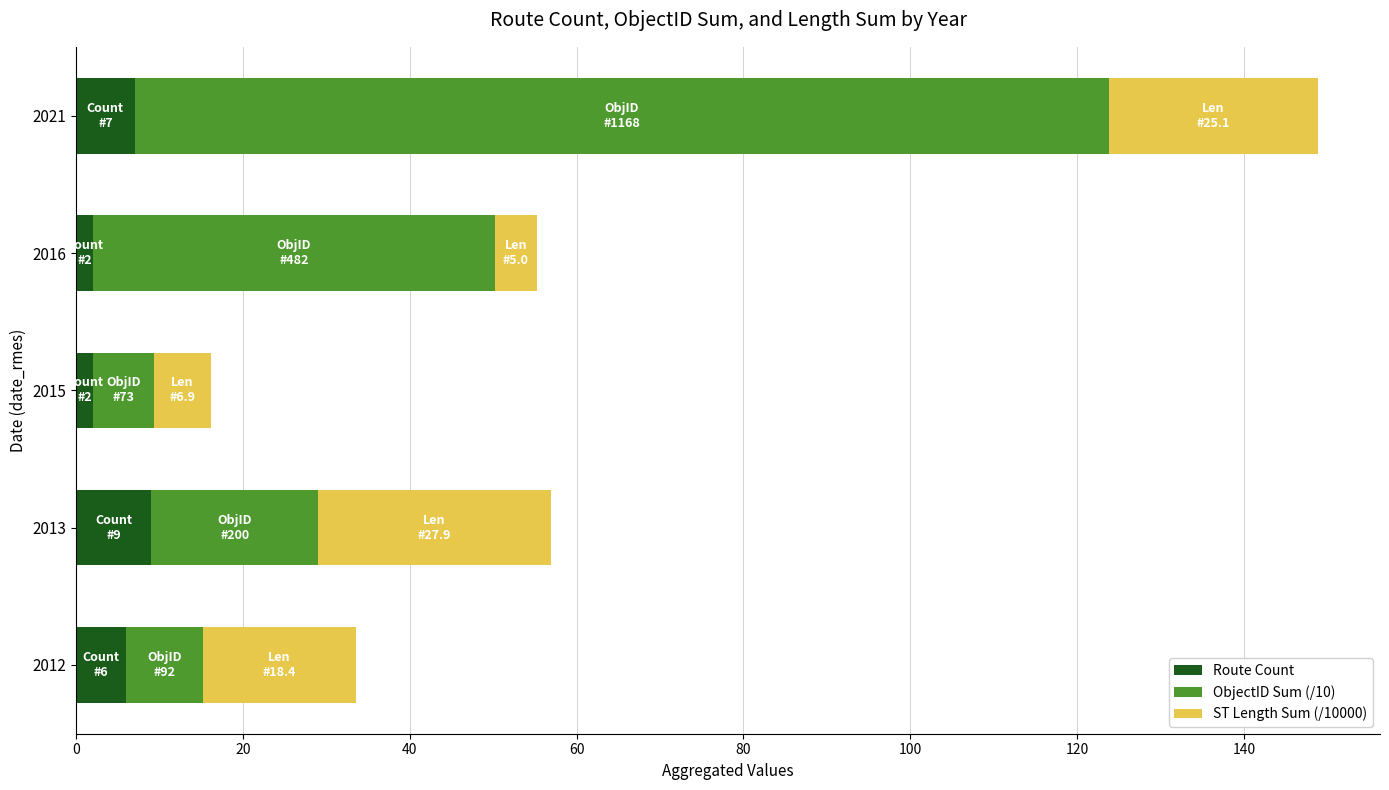

How many distinct data groups are displayed?

3